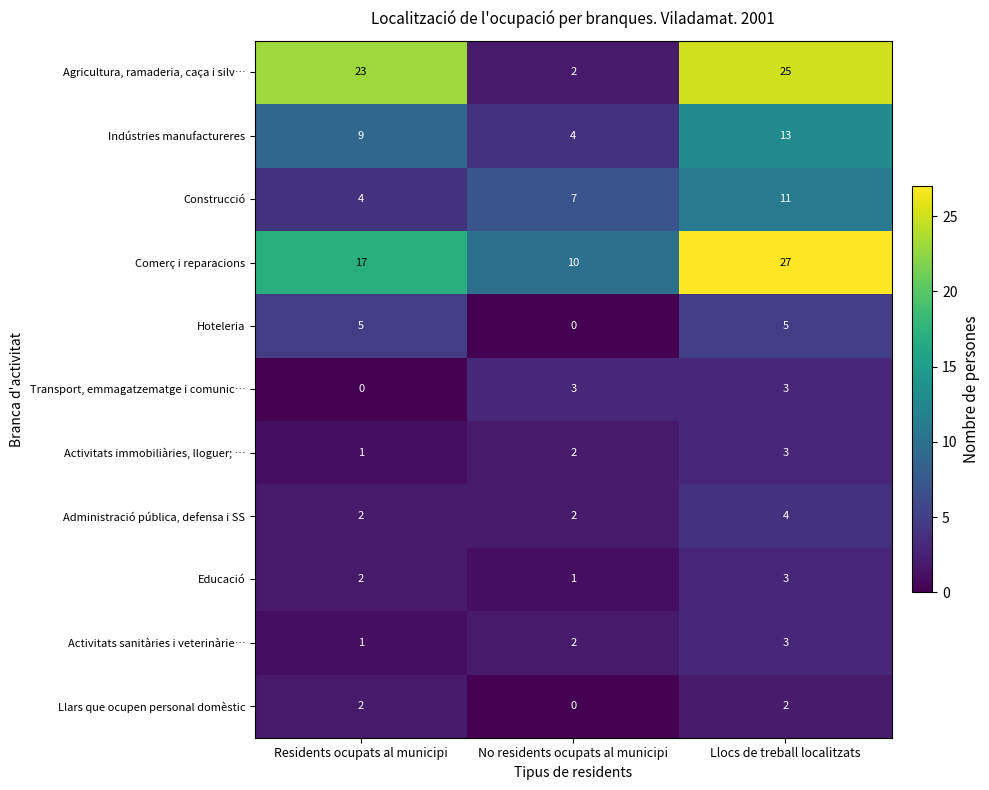

Which series has the largest range (max minus min)?

Agricultura, ramaderia, caça i silv…